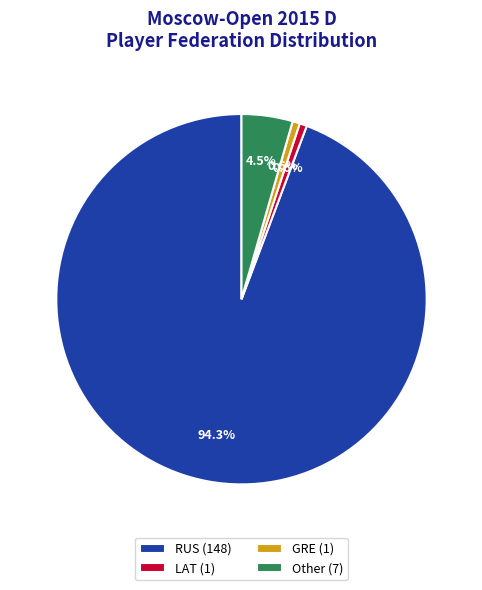

Which has a higher value, Other (7) or RUS (148)?

RUS (148)